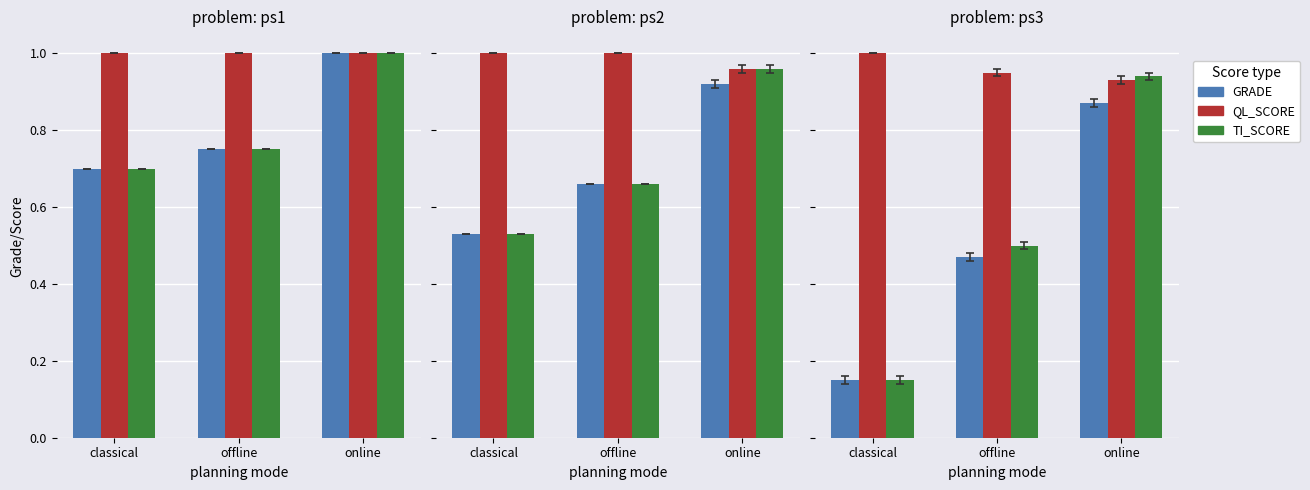

True or false: QL_SCORE has a value of 1.5 at online.

False